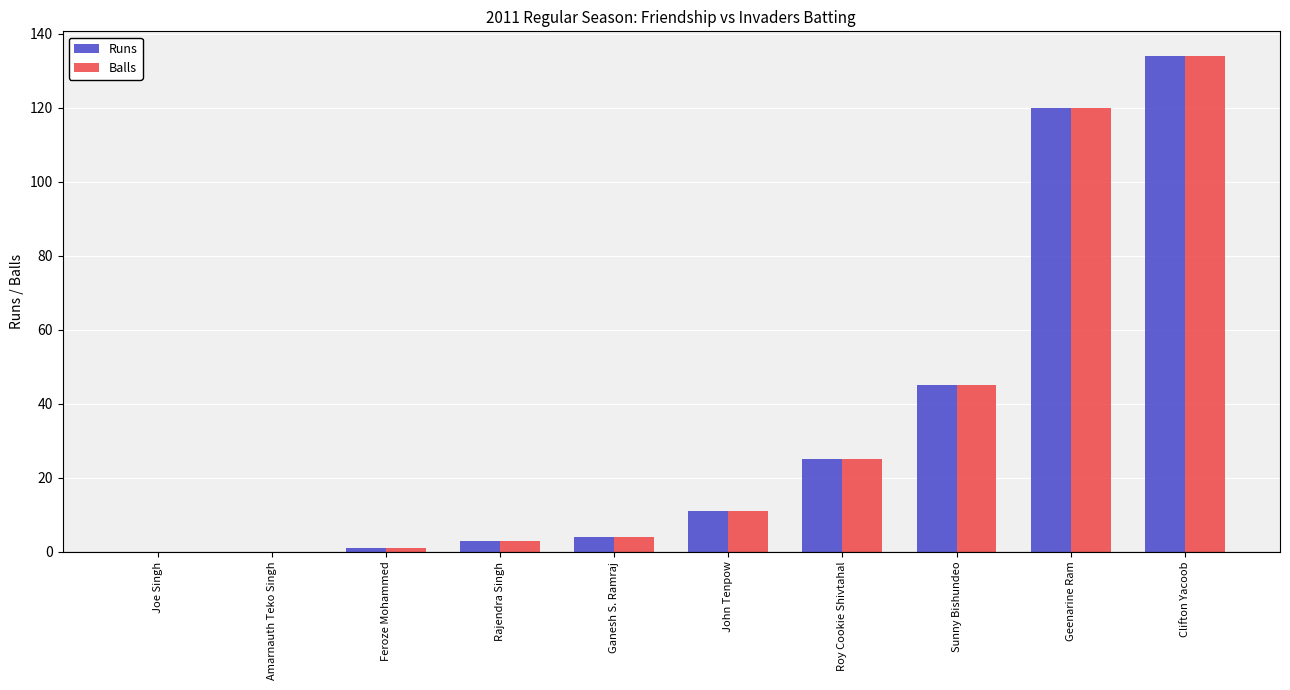

Which category has the highest value in the Runs series?

Clifton Yacoob